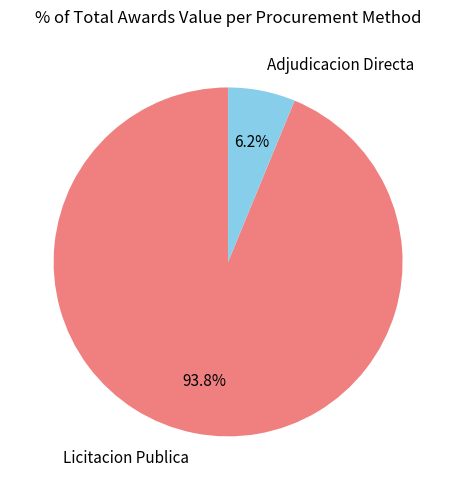

What percentage is NOT represented by Adjudicacion Directa?

93.8%